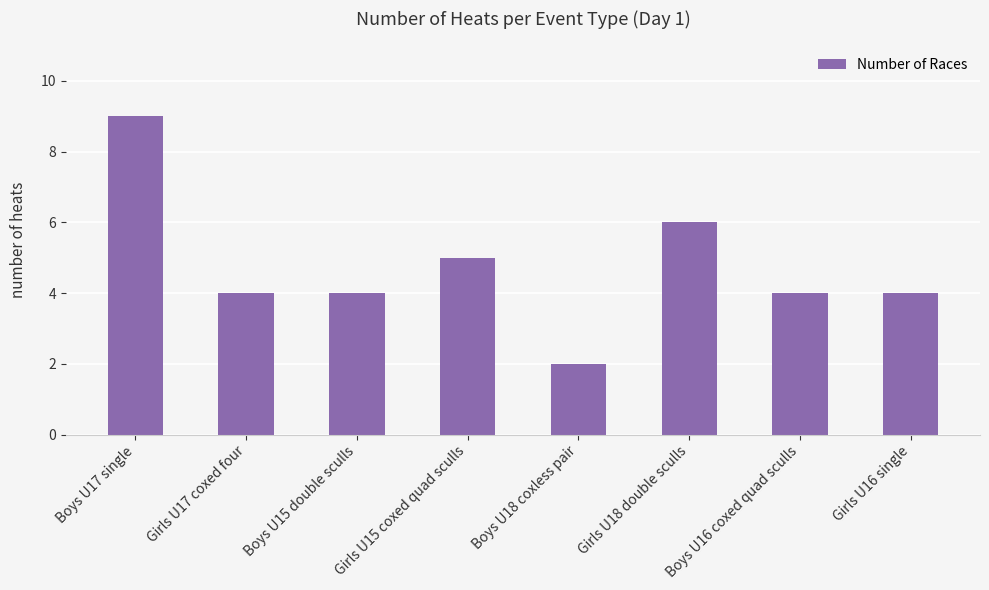

Reading left to right, extract all data points from this chart.

9	4	4	5	2	6	4	4